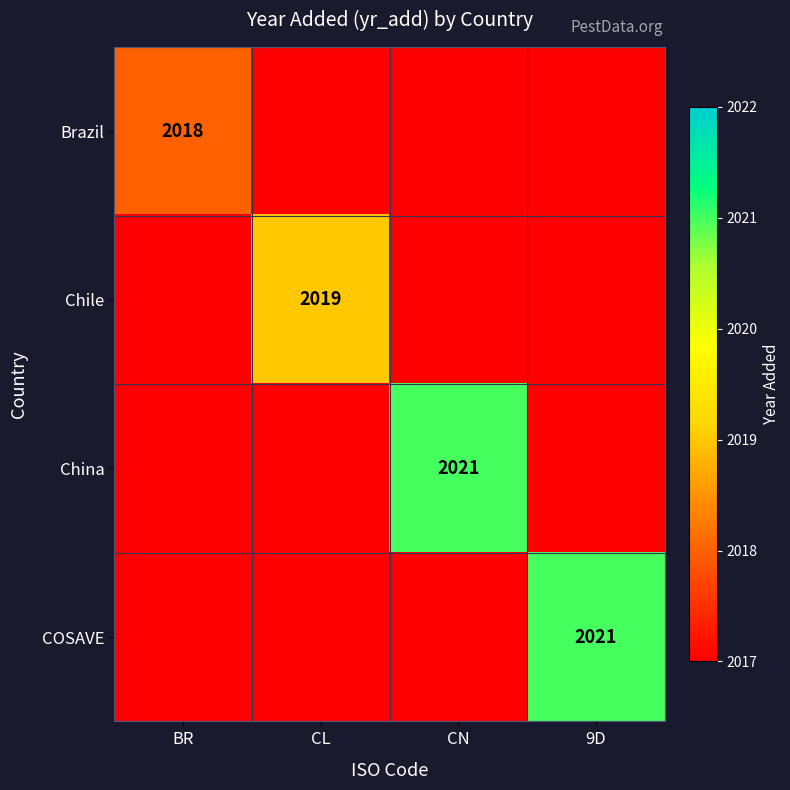

The value of COSAVE at 9D is 2021. True or false?

True